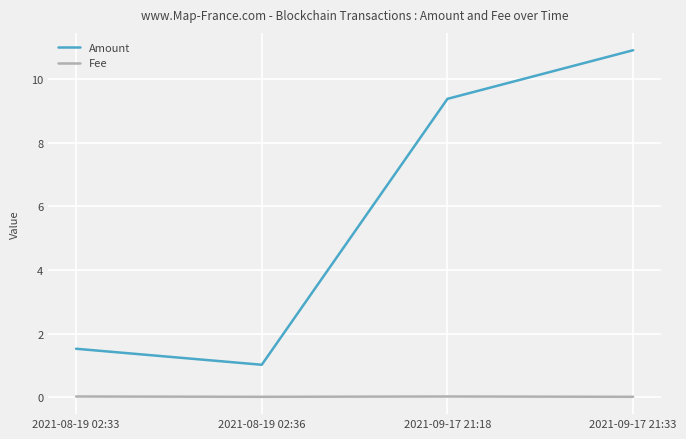

Which series has the largest total across all categories?

Amount